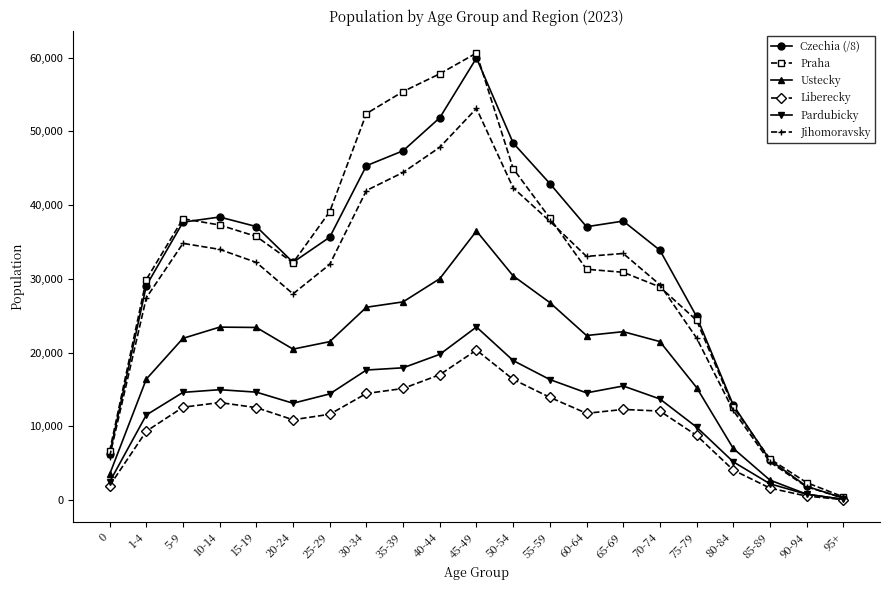

At which label does Pardubicky first exceed 14545?

5-9